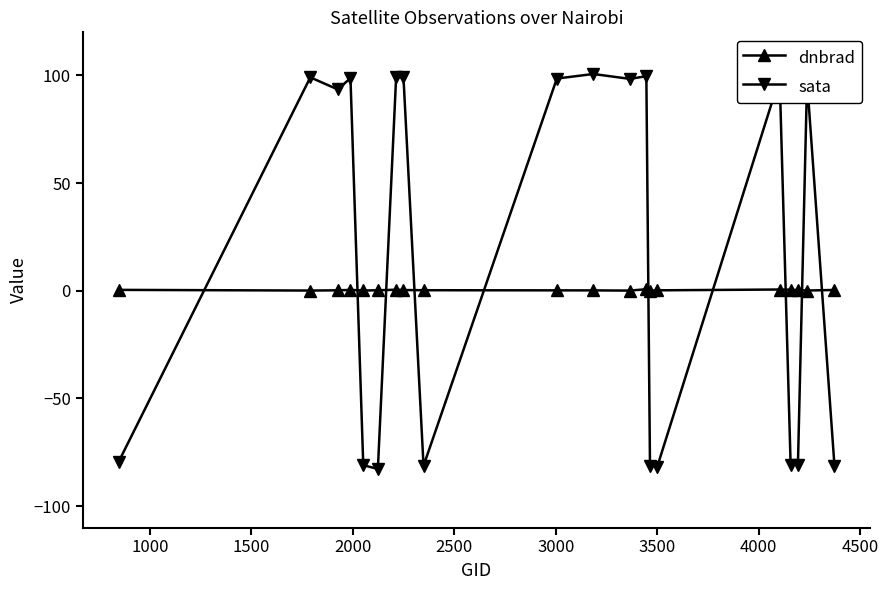

How many lines are shown in the chart?

2